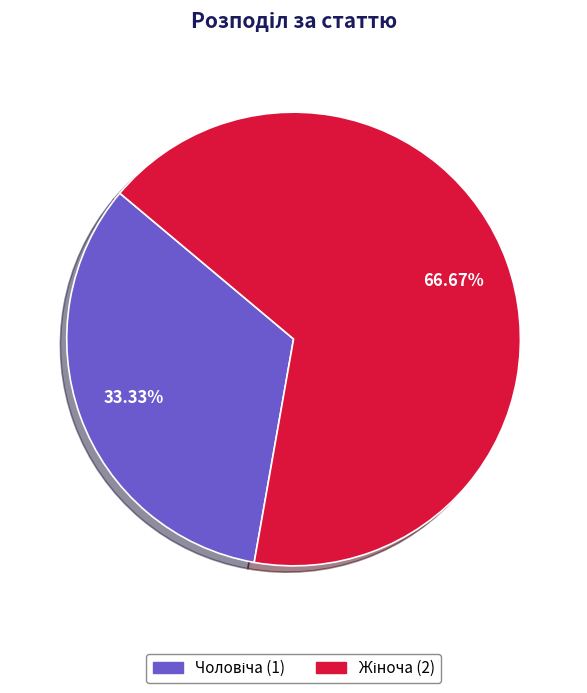

Count the number of slices in the pie.

2